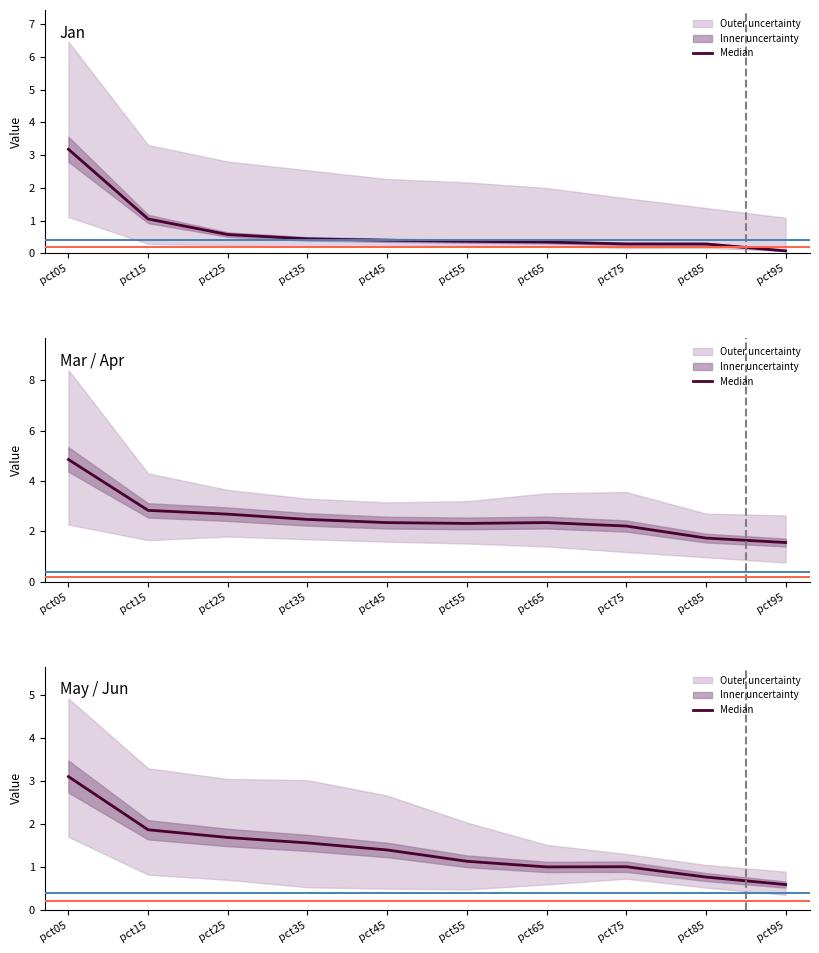

Where is the first local minimum?

pct65